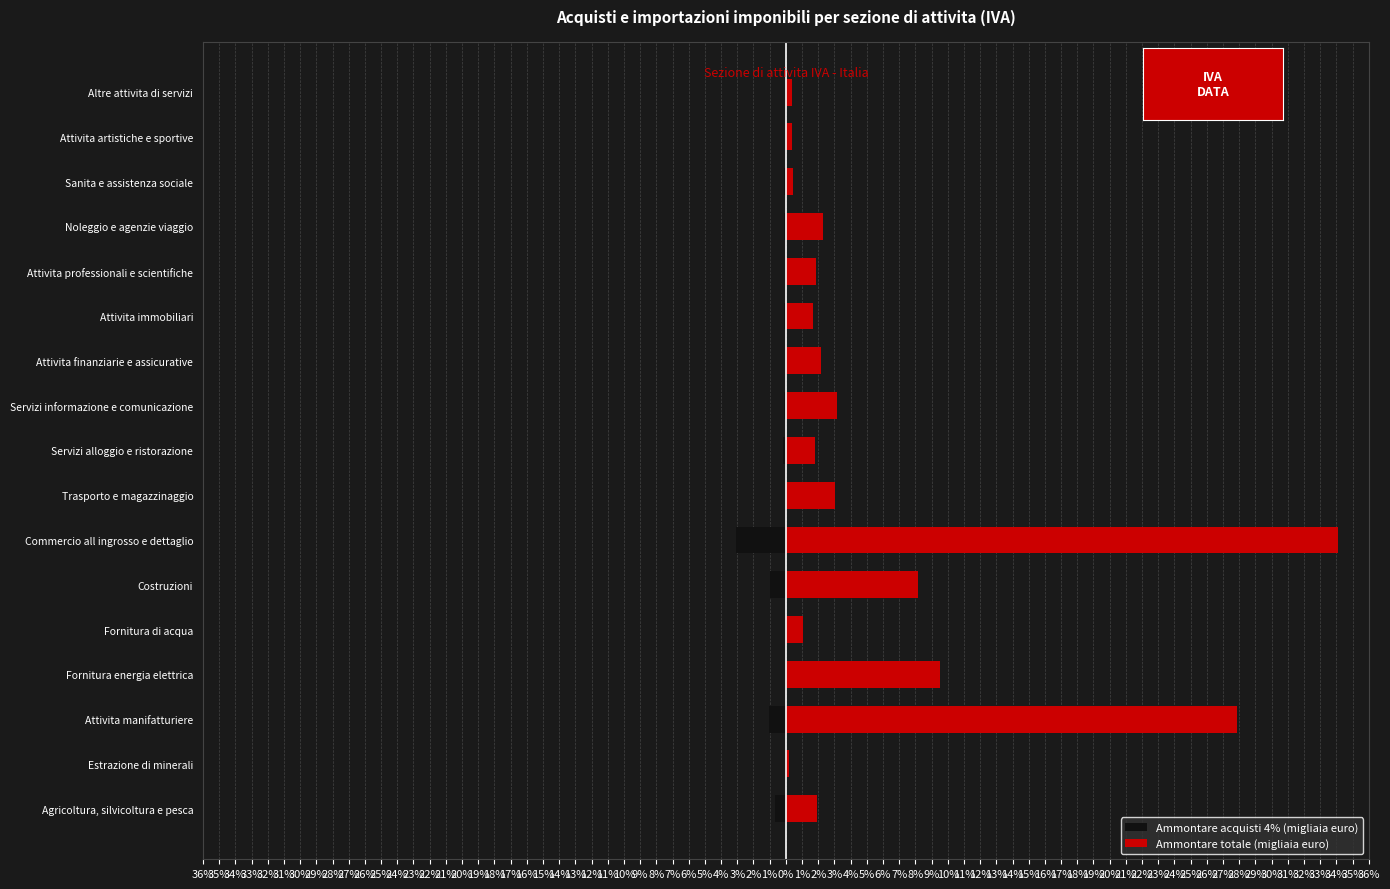

Reading left to right, transcribe all the data shown in this chart.

Ammontare acquisti 4% (migliaia euro): -0.7	-0.0	-1.0	-0.0	-0.0	-1.0	-3.1	-0.0	-0.2	-0.1	-0.0	-0.1	-0.0	-0.1	-0.1	-0.0	-0.0
Ammontare totale (migliaia euro): 1.9	0.2	27.9	9.5	1.0	8.1	34.1	3.0	1.8	3.1	2.2	1.7	1.9	2.3	0.5	0.4	0.4